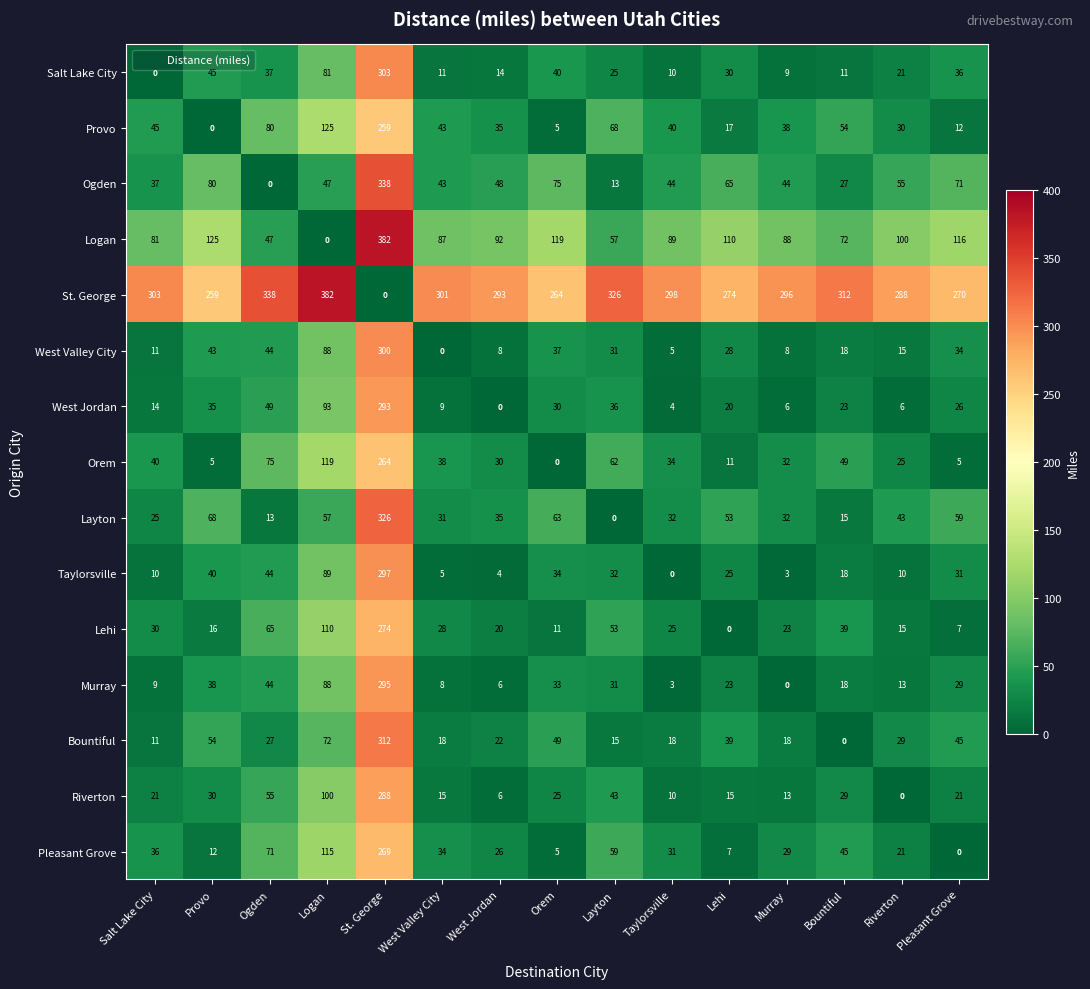

Which series has the largest total across all categories?

St. George